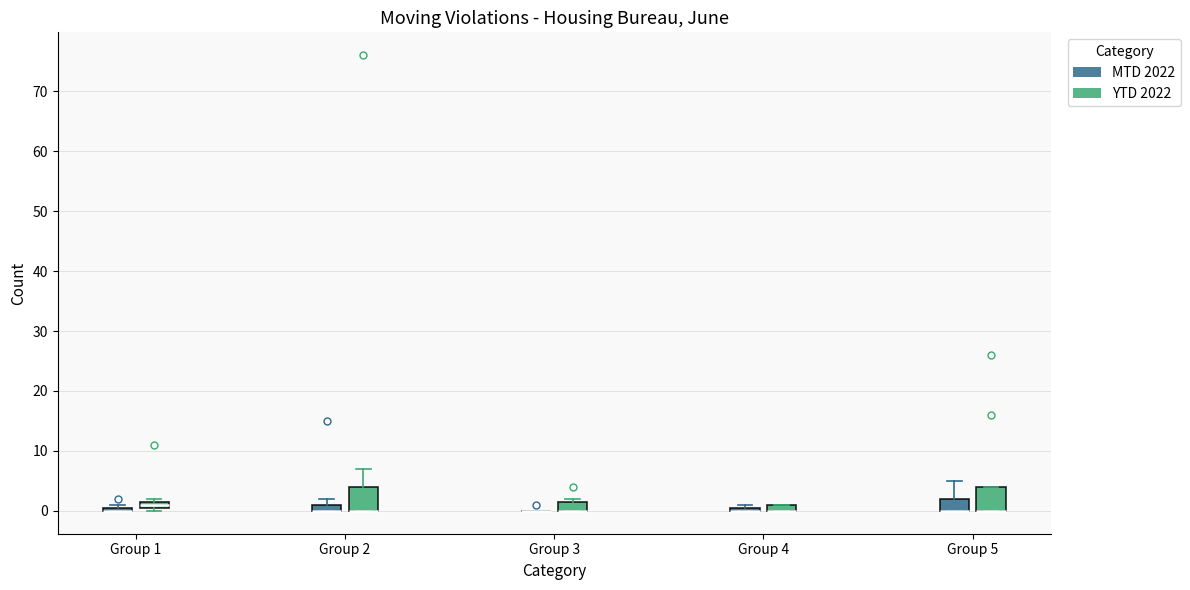

Where is the upper edge of the box for Group 3 (YTD 2022) on the y-axis? The values are not printed on the chart, so give them approximately, as read against the axis.

2